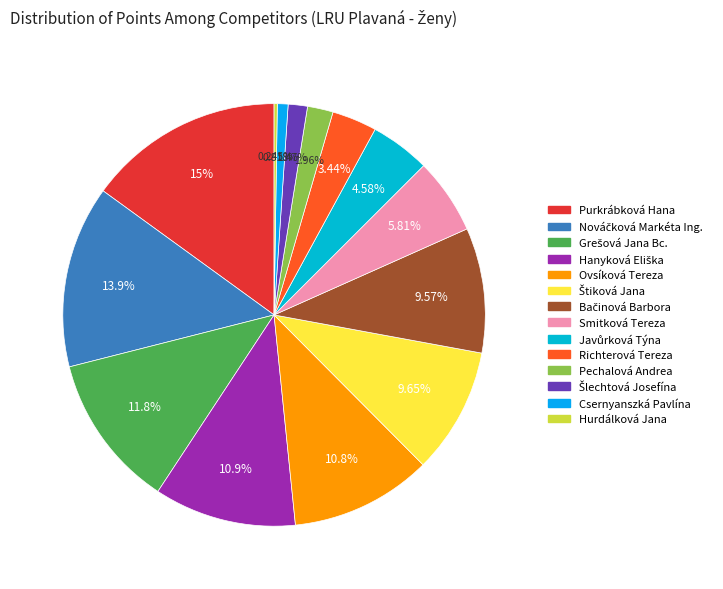

Combined, do Purkrábková Hana and Pechalová Andrea account for over 50%?

No